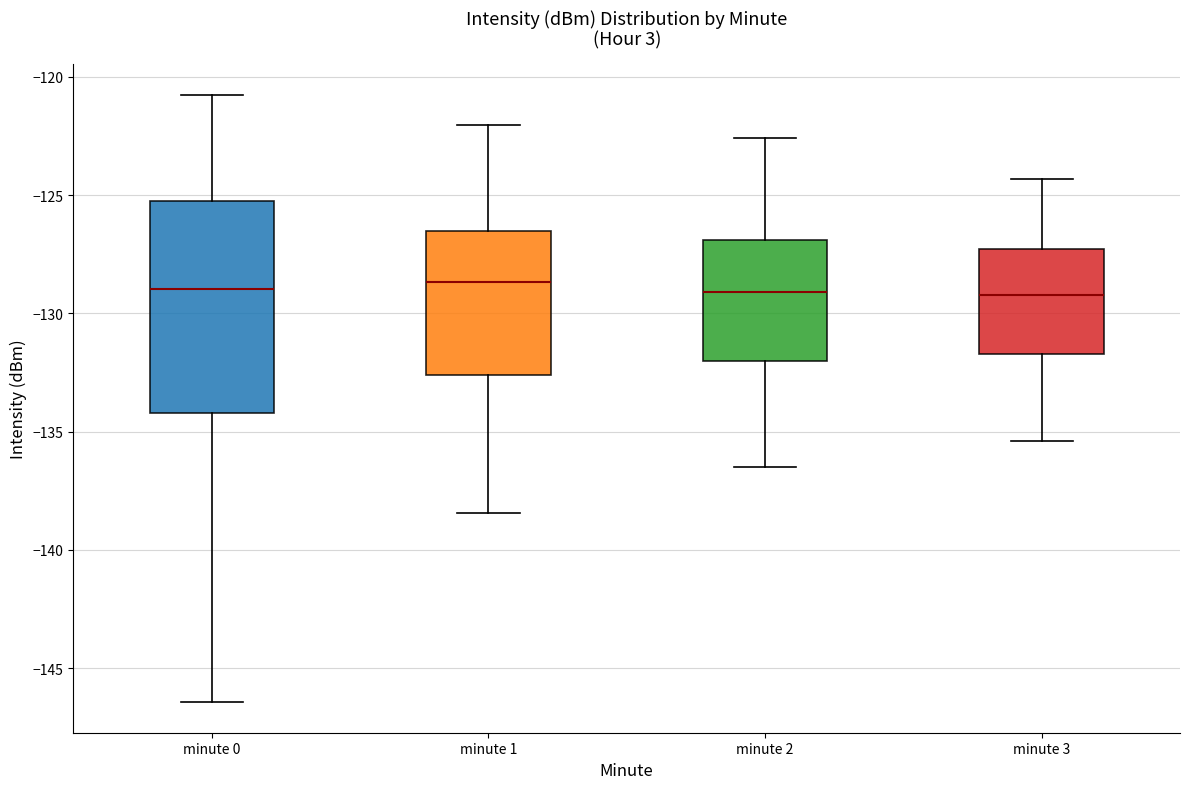

Where is the upper edge of the box for minute 3 on the y-axis? The values are not printed on the chart, so give them approximately, as read against the axis.

-127.5